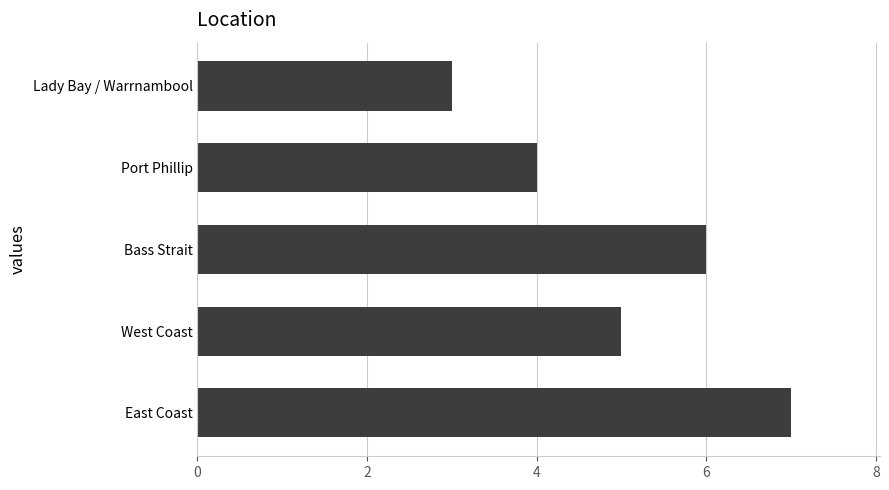

How many data points are less than 5?

2